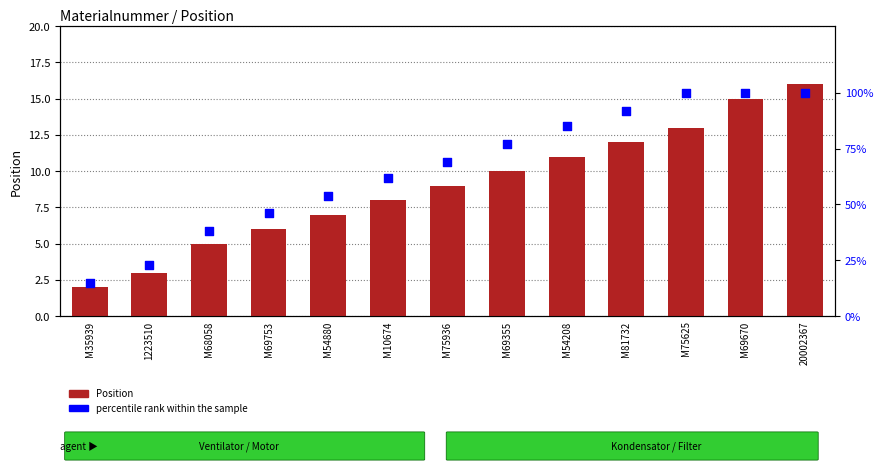

Is the value of Position at M35939 greater than the value of percentile rank within the sample at M35939?

No